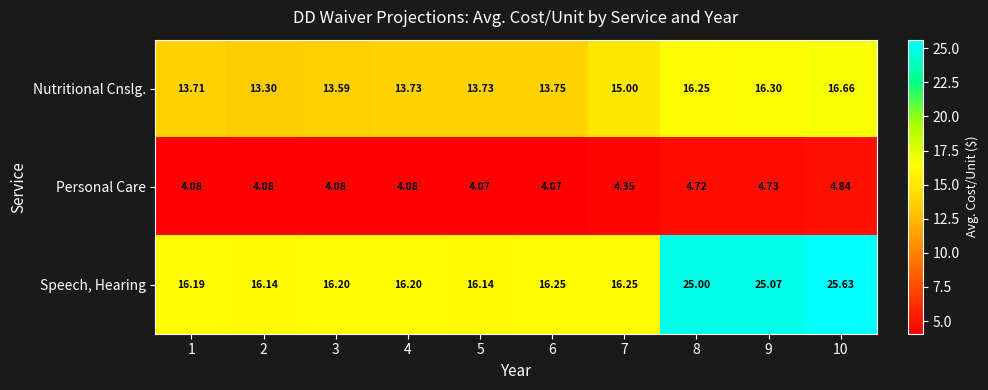

Between 3 and 5, which series saw the biggest shift?

Nutritional Cnslg.